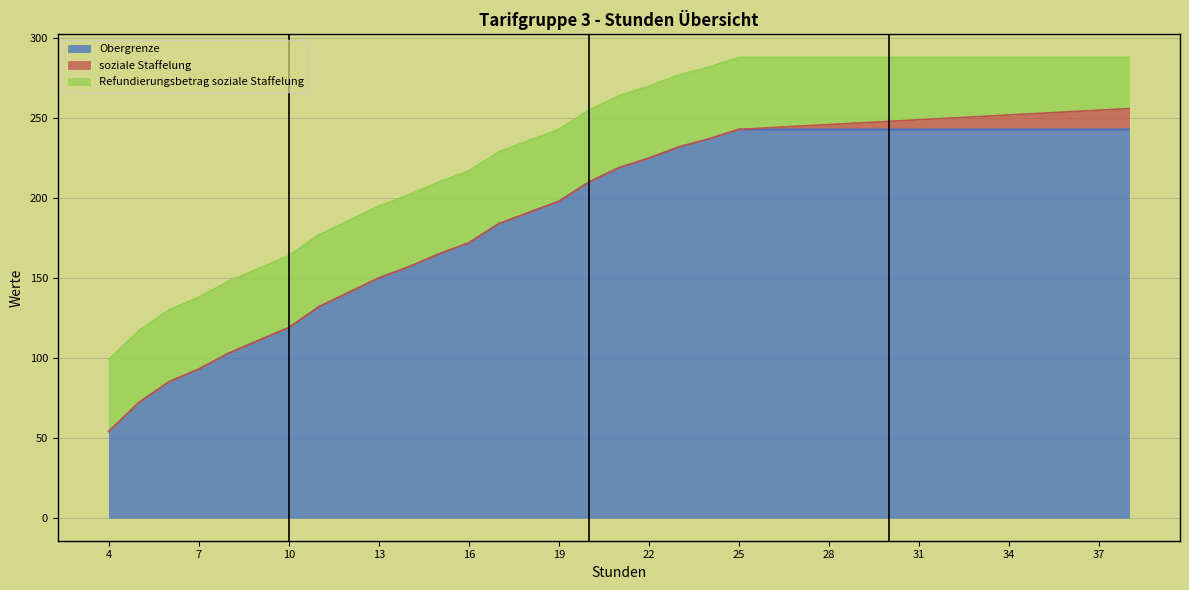

Which category has the lowest value in the Obergrenze series?

4